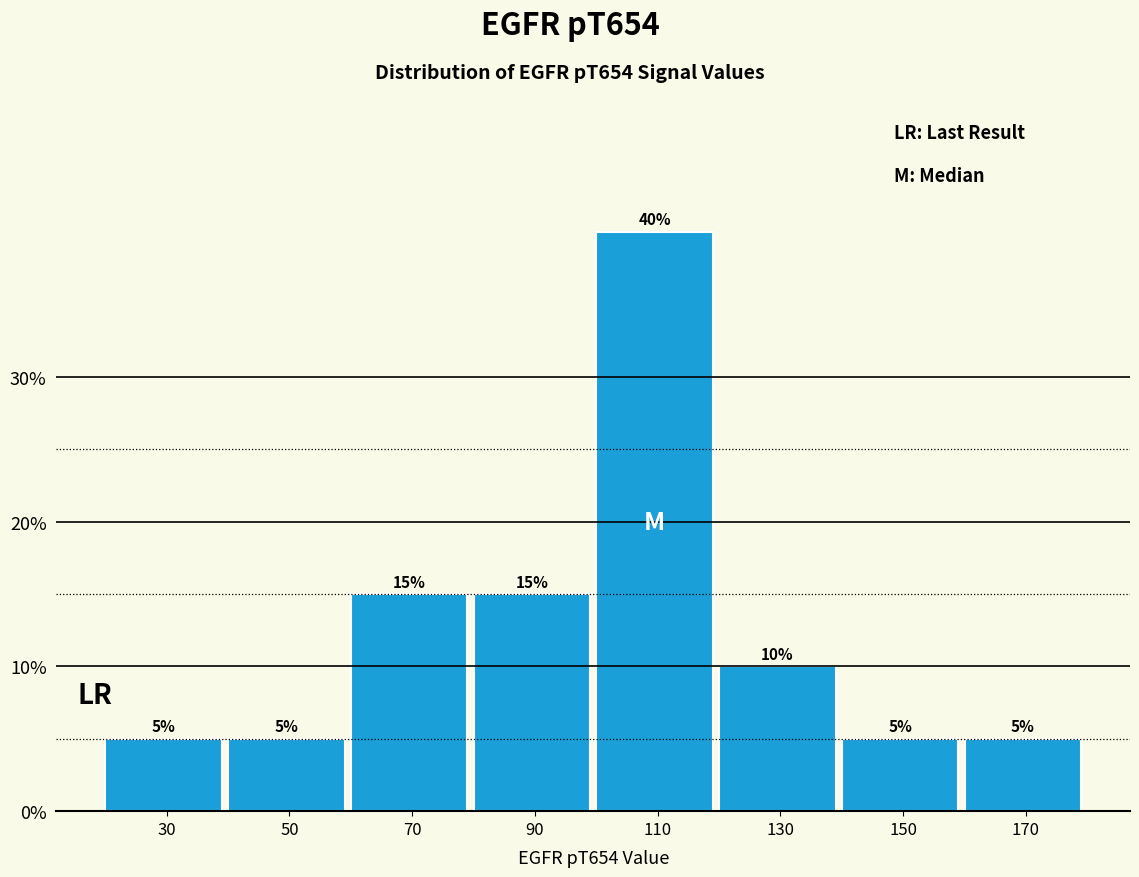

Reading right to left, extract all data points from this chart.

5	5	10	40	15	15	5	5